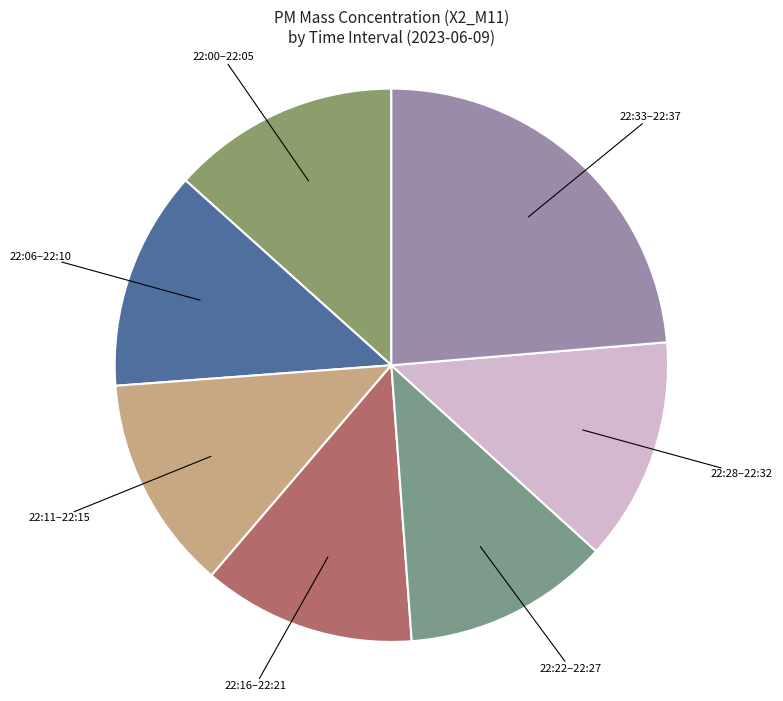

Which slice is the largest?

22:33–22:37